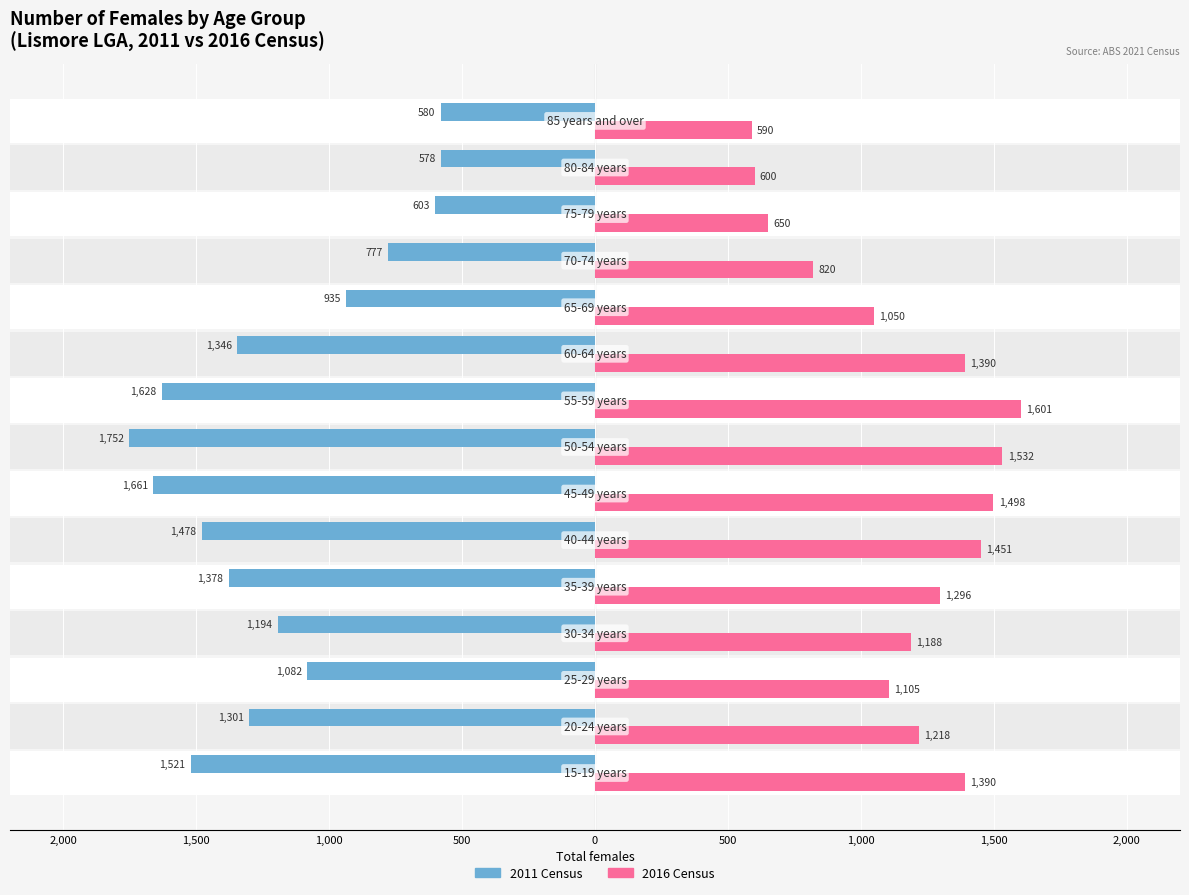

What is the difference between the highest and lowest values at 1,000?

2187